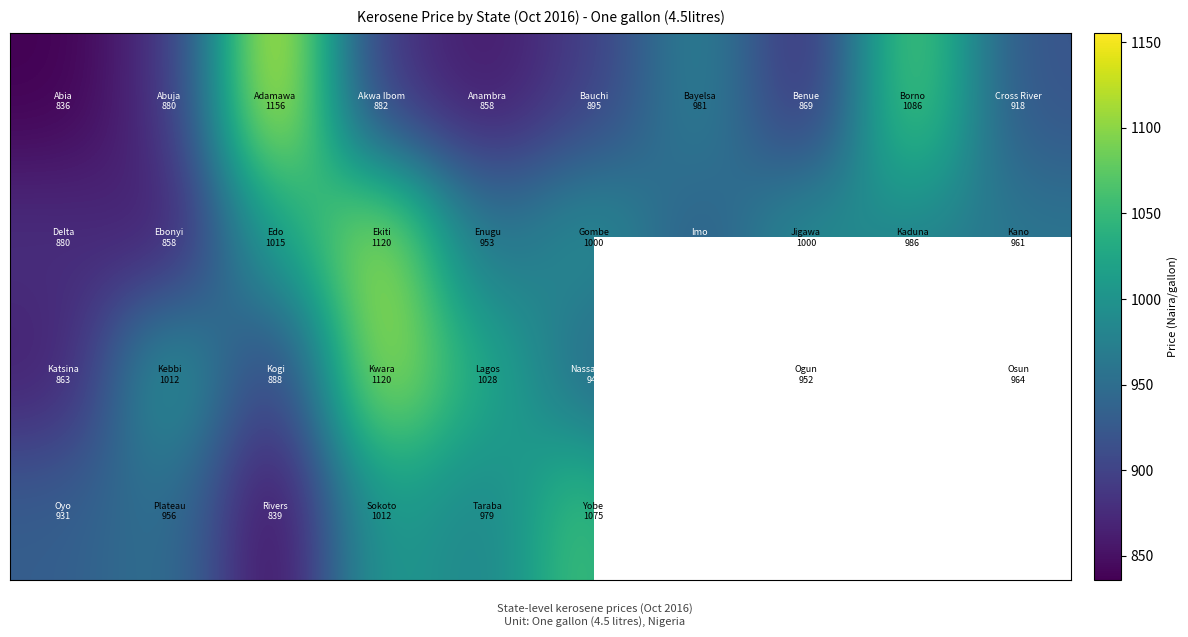

What is the total value across all series at 5?

3910.9